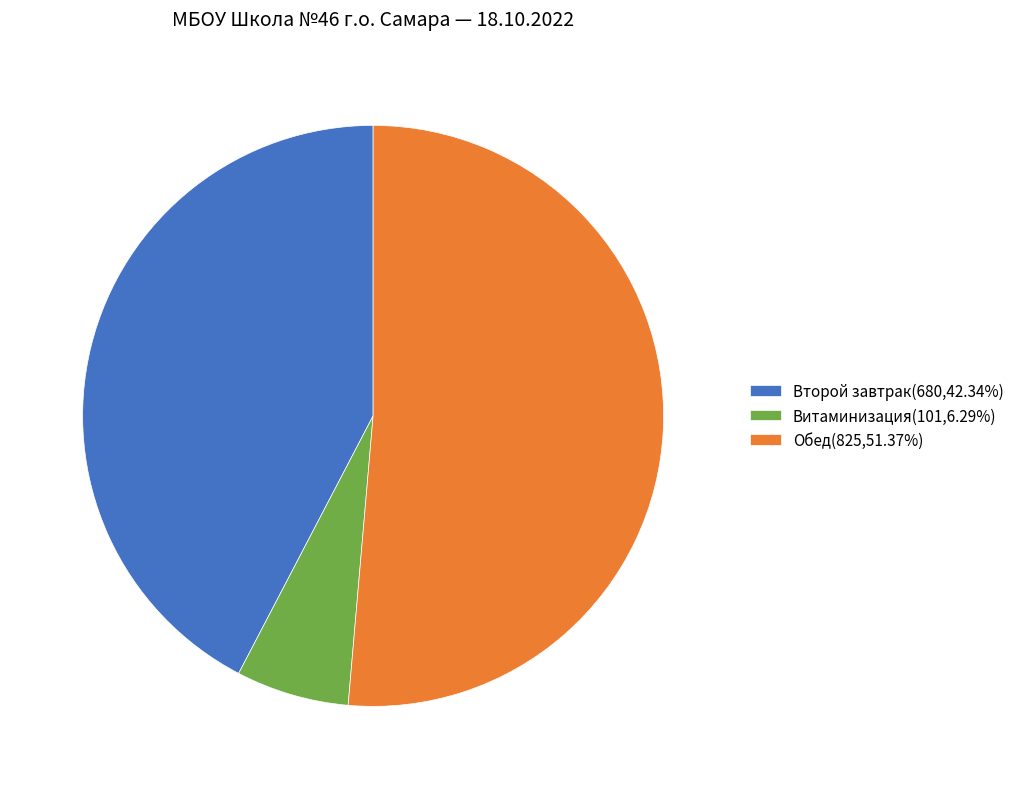

True or false: Второй завтрак accounts for 42% of the total.

True